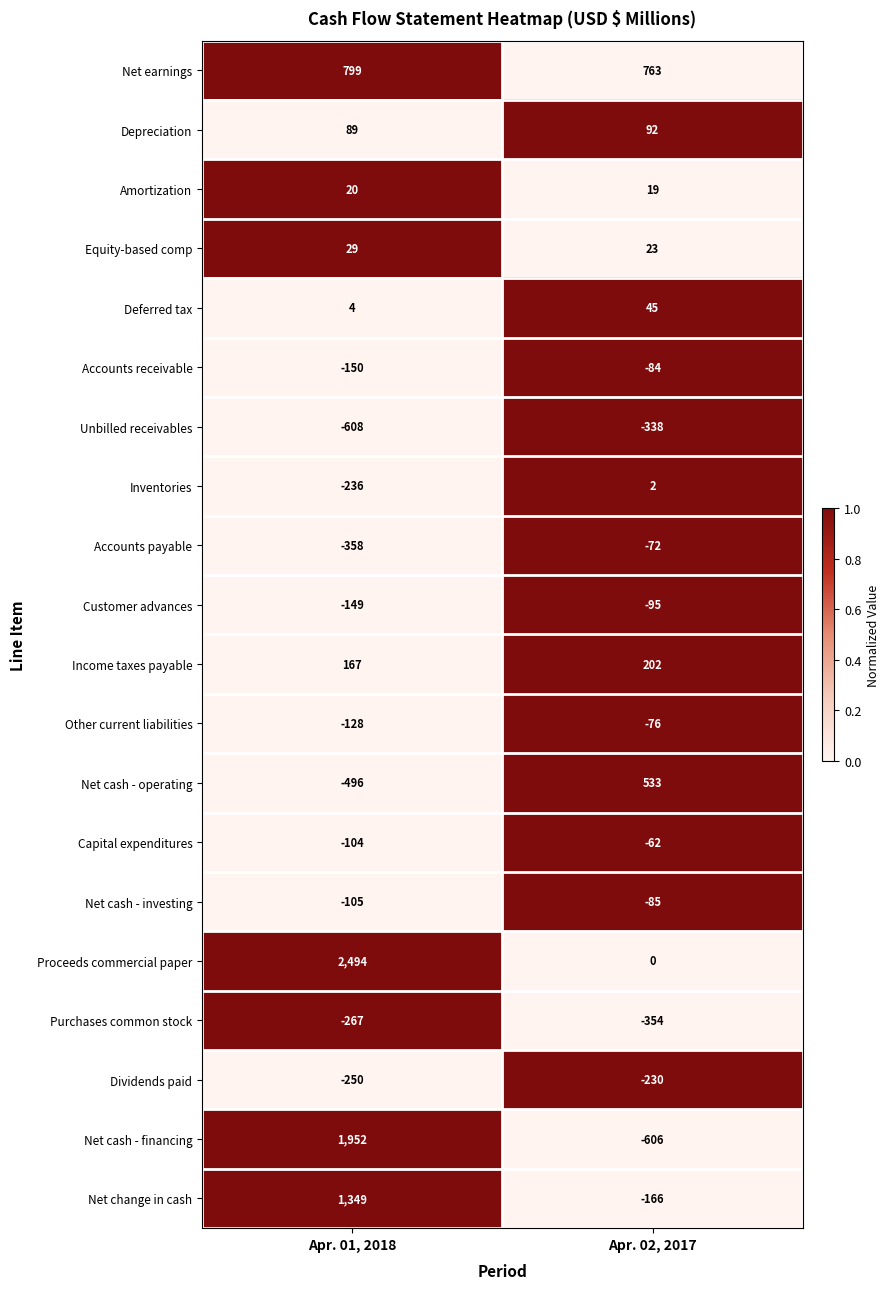

What is the total value across all series at Apr. 01, 2018?

4052